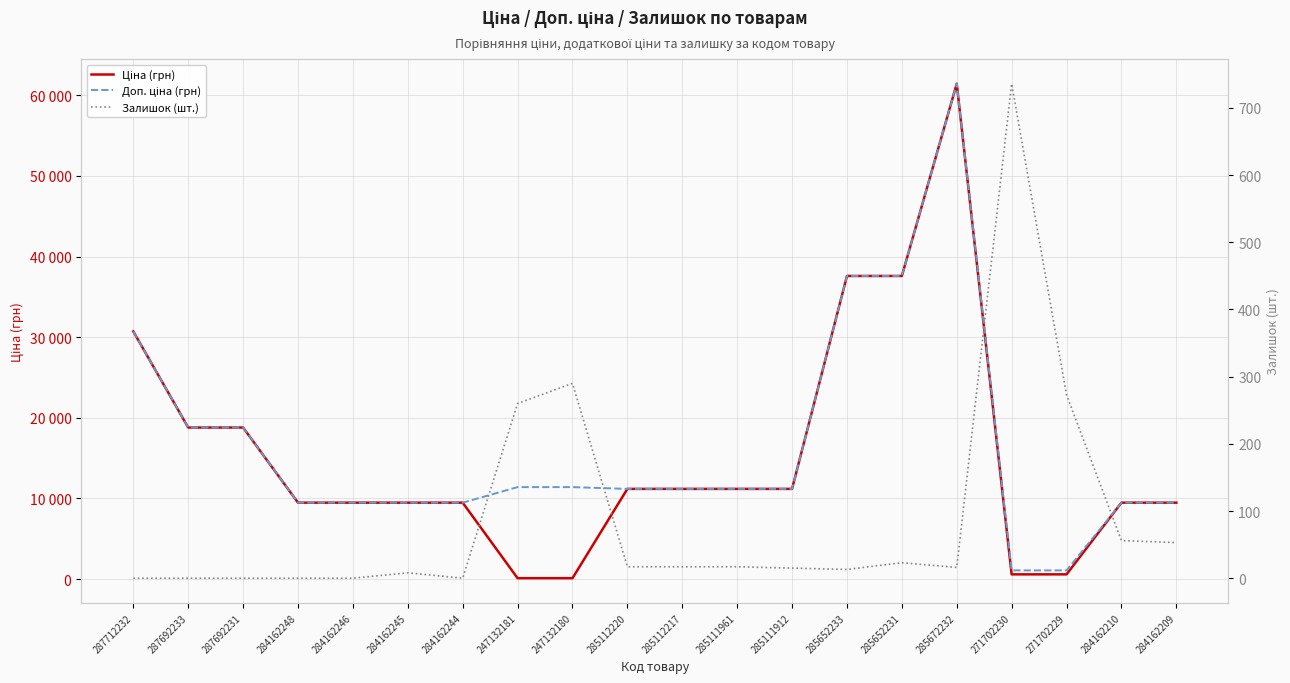

Reading left to right, what are all the values shown in this chart?

Ціна (грн): 287712232=30717.1	287692233=18796.8	287692231=18796.8	284162248=9480.1	284162246=9480.1	284162245=9480.1	284162244=9480.1	247132181=114.1	247132180=114.1	285112220=11188.2	285112217=11188.2	285111961=11188.2	285111912=11188.2	285652233=37593.6	285652231=37593.6	285672232=61434.3	271702230=589.9	271702229=589.9	284162210=9480.1	284162209=9480.1
Доп. ціна (грн): 287712232=30717.1	287692233=18796.8	287692231=18796.8	284162248=9480.1	284162246=9480.1	284162245=9480.1	284162244=9480.1	247132181=11410.0	247132180=11410.0	285112220=11188.2	285112217=11188.2	285111961=11188.2	285111912=11188.2	285652233=37593.6	285652231=37593.6	285672232=61434.3	271702230=1081.7	271702229=1081.7	284162210=9480.1	284162209=9480.1
Залишок (шт.): 287712232=0.0	287692233=0.0	287692231=0.0	284162248=0.0	284162246=0.0	284162245=8.0	284162244=0.0	247132181=260.0	247132180=290.0	285112220=17.0	285112217=17.0	285111961=17.0	285111912=15.0	285652233=13.0	285652231=23.0	285672232=16.0	271702230=736.0	271702229=273.0	284162210=56.0	284162209=53.0